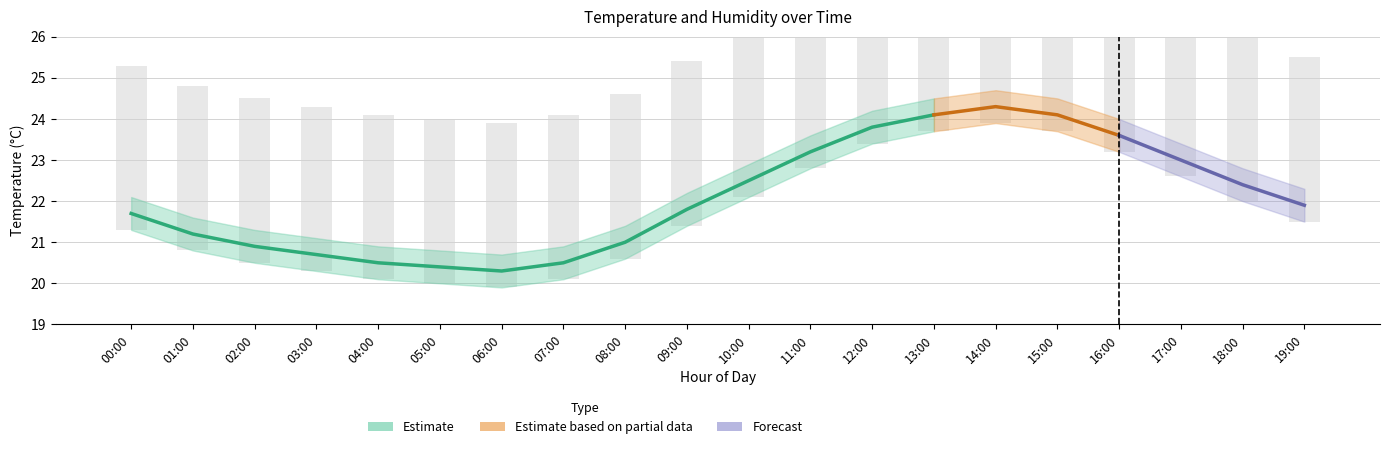

What position from the left is 06:00?

7